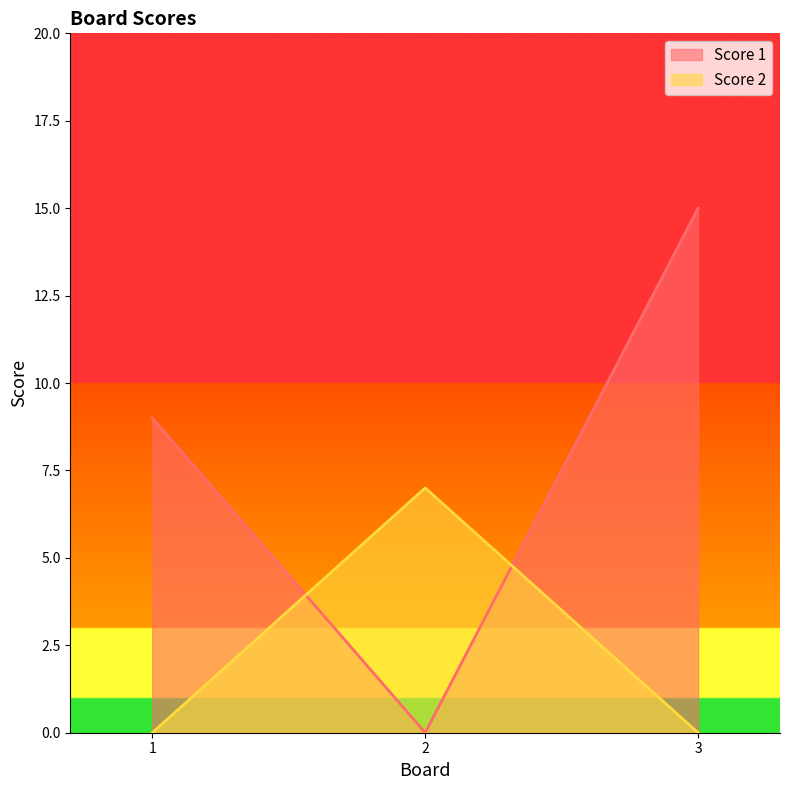

Does the chart display data point markers on the line(s)?

No